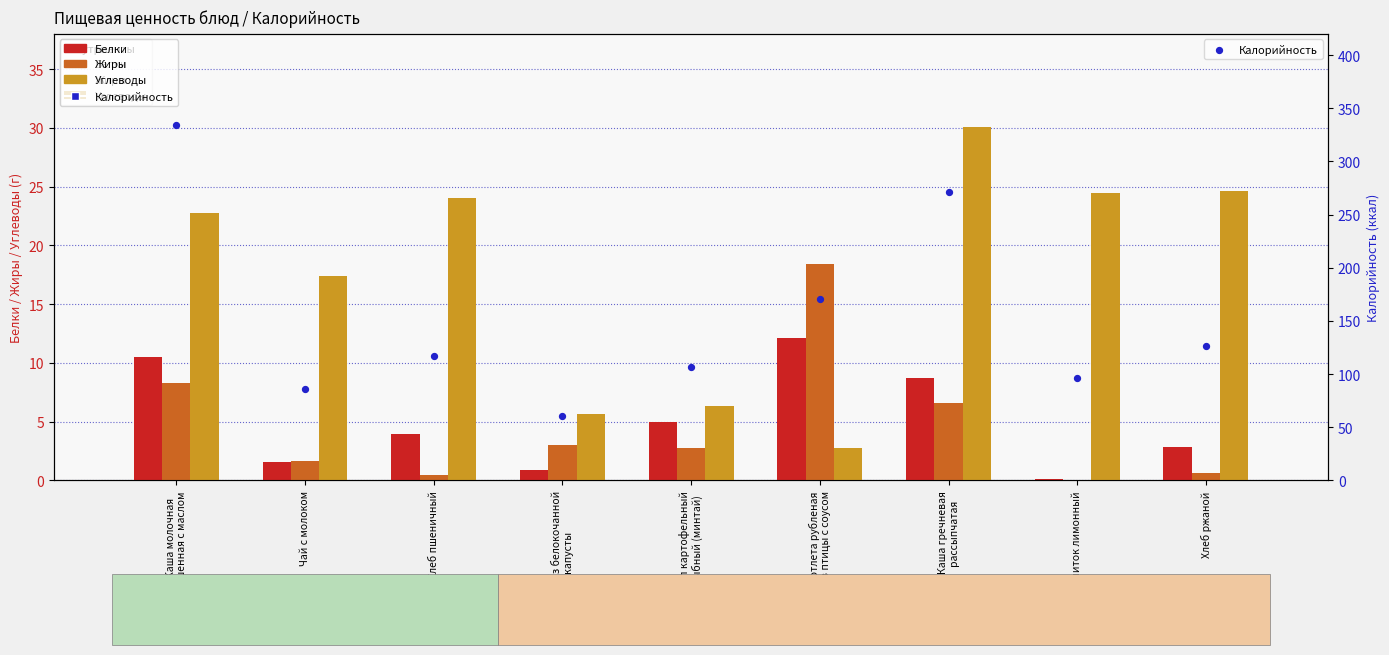

Which series has the largest Y range (max minus min)?

Калорийность